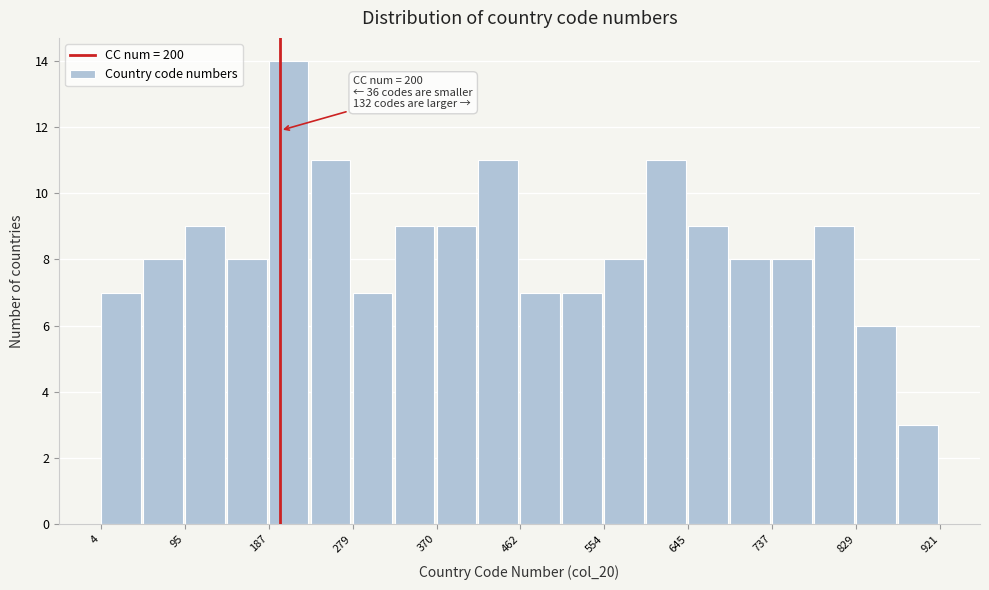

Over which range of the x-axis is the bar tallest?

190 to 230